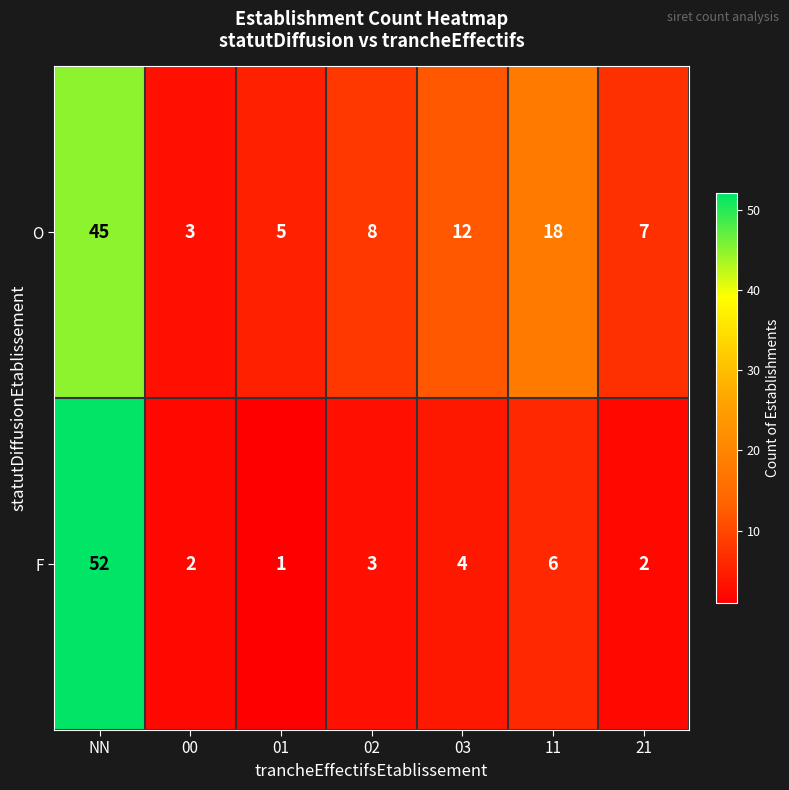

Which series has the largest total across all categories?

O